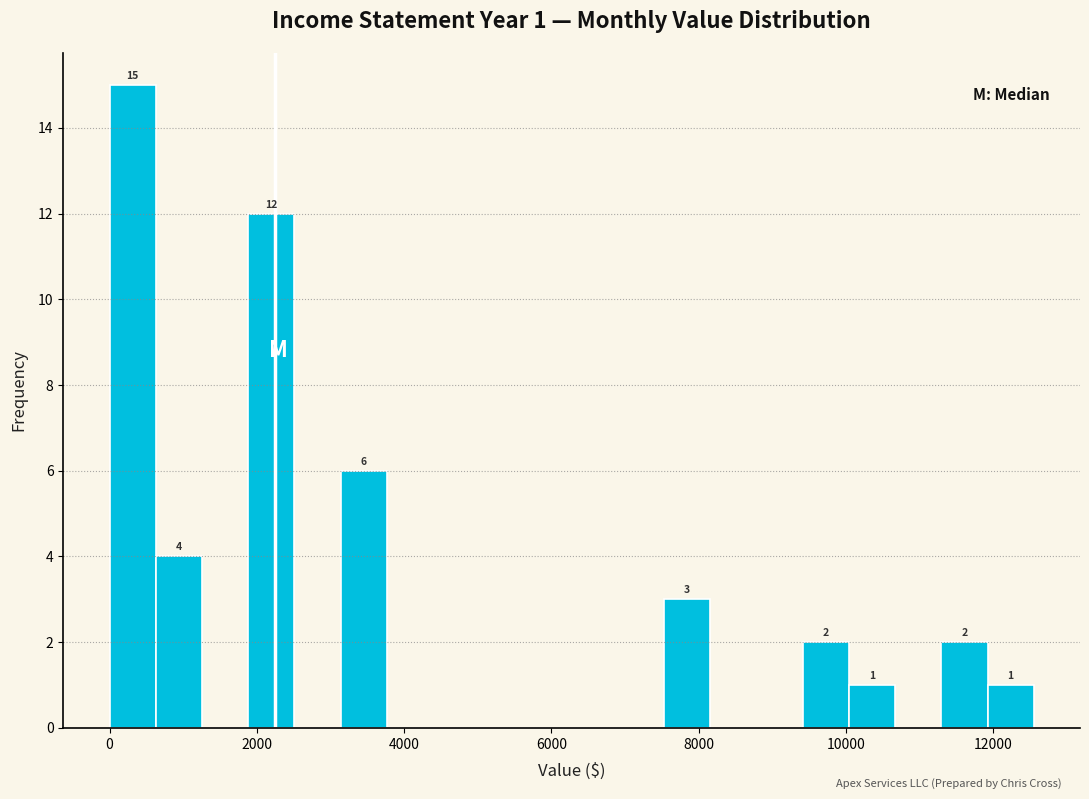

Around what value on the x-axis is the tallest bar? Give the approximate position of its centre, as read against the axis.

400